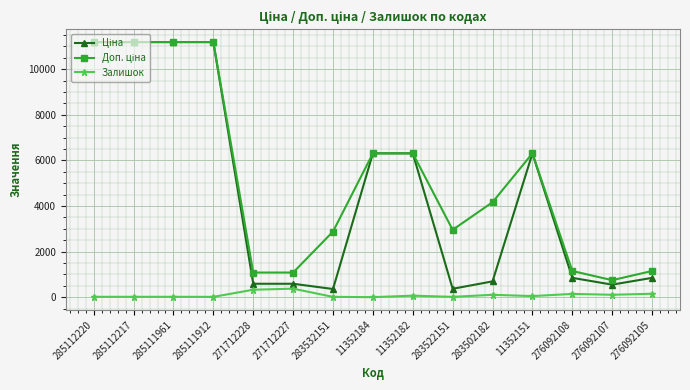

How many distinct data groups are displayed?

3